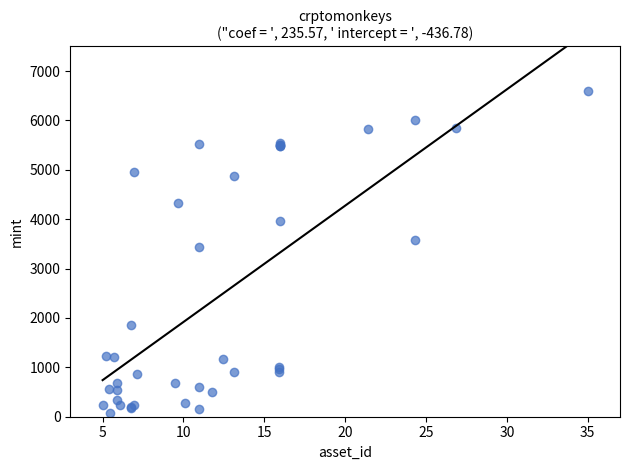

What Y value in the scatter plot is closest to 3335?

3428